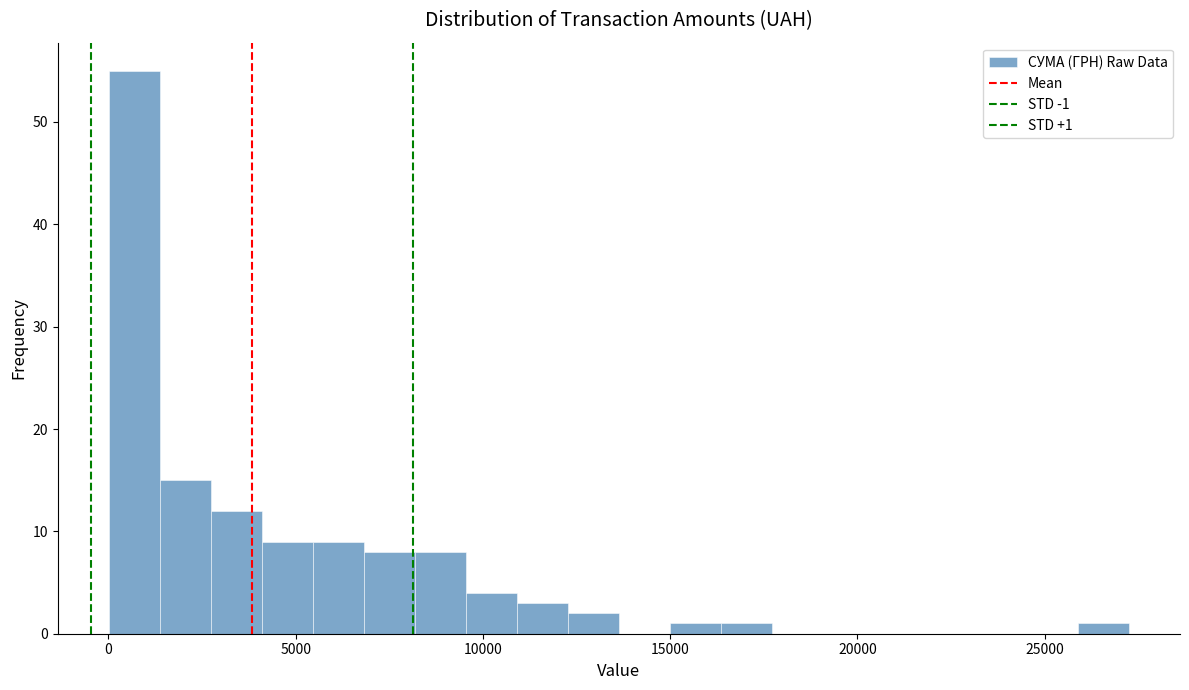

Read against the x-axis, roughly where is the centre of the tallest bar?

500